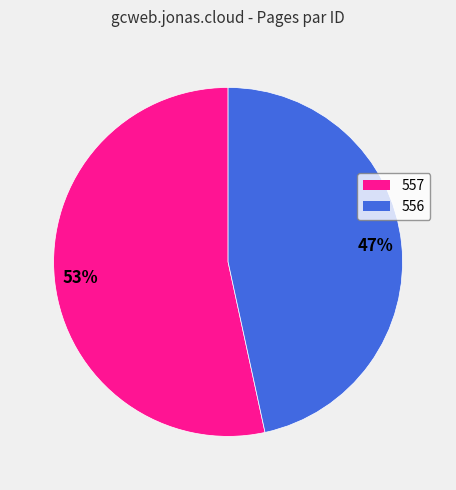

Is it true that 556 is 47% of the pie?

True